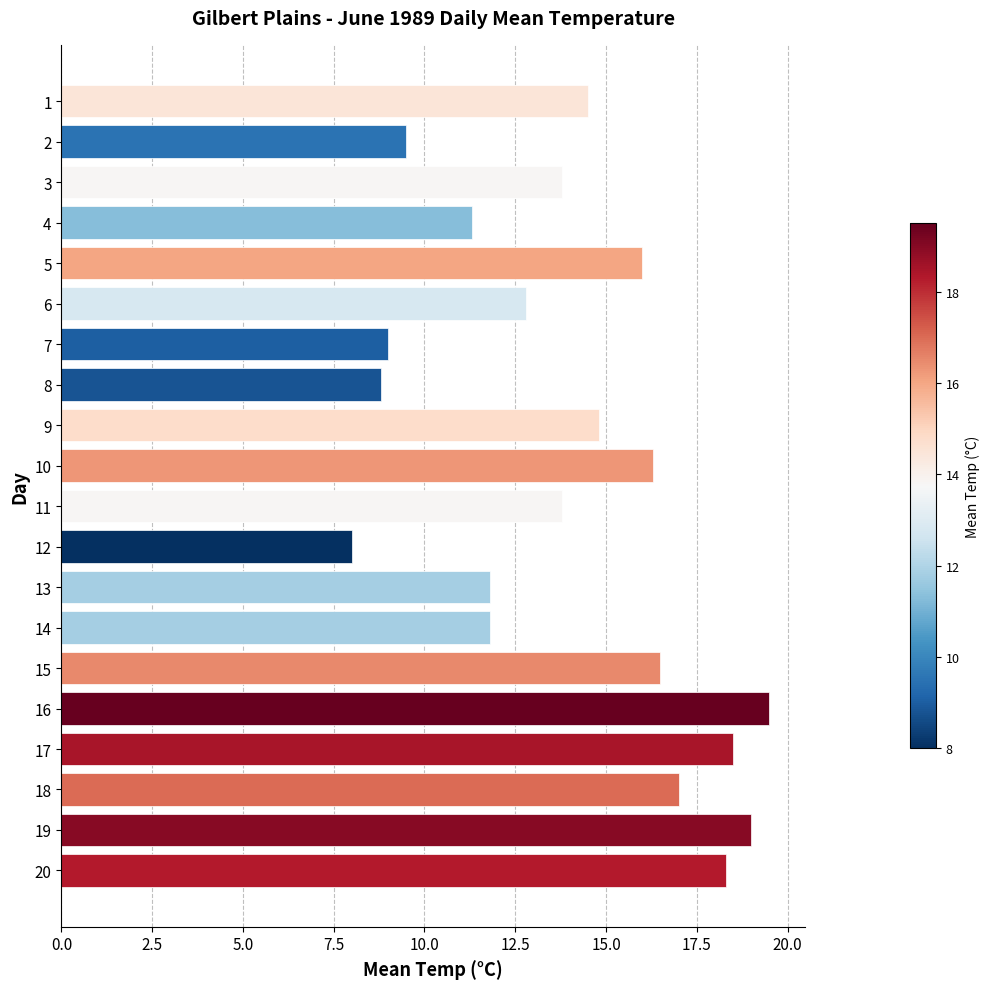

Reading bottom to top, transcribe all the data shown in this chart.

20=18.3	19=19.0	18=17.0	17=18.5	16=19.5	15=16.5	14=11.8	13=11.8	12=8.0	11=13.8	10=16.3	9=14.8	8=8.8	7=9.0	6=12.8	5=16.0	4=11.3	3=13.8	2=9.5	1=14.5